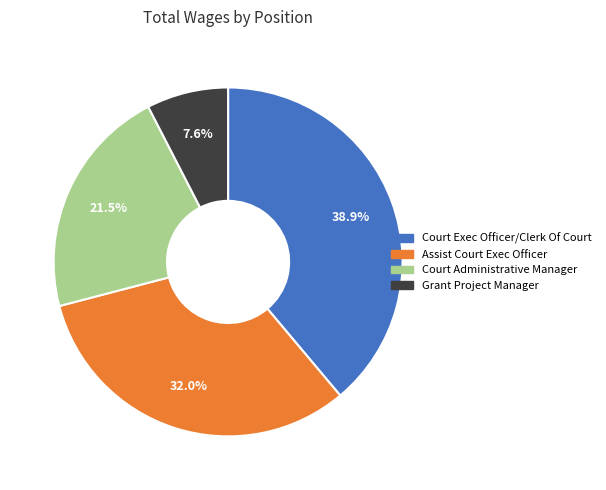

Rank the categories by value from highest to lowest.

Court Exec Officer/Clerk Of Court, Assist Court Exec Officer, Court Administrative Manager, Grant Project Manager